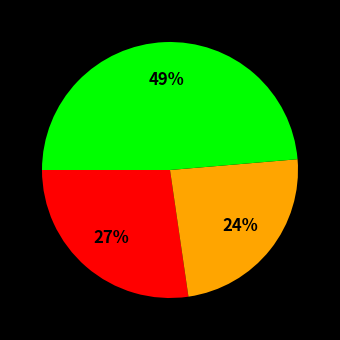

To the nearest percent, what is the average slice percentage?

33%